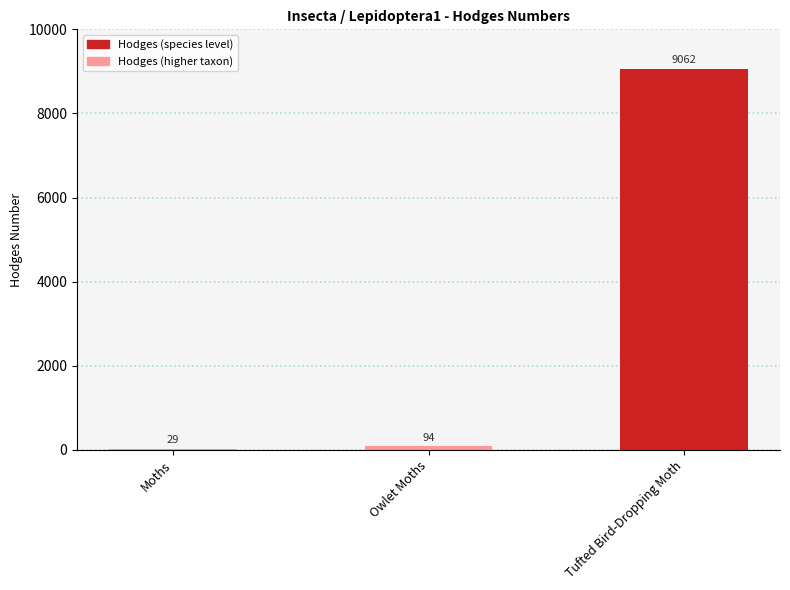

How many data points are above 93?

2